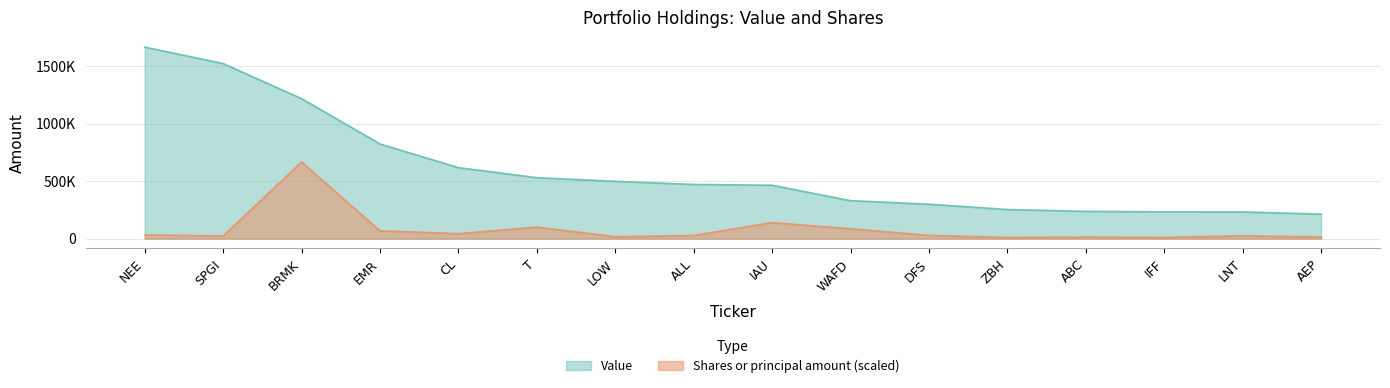

Which label corresponds to the largest value in the chart?

NEE